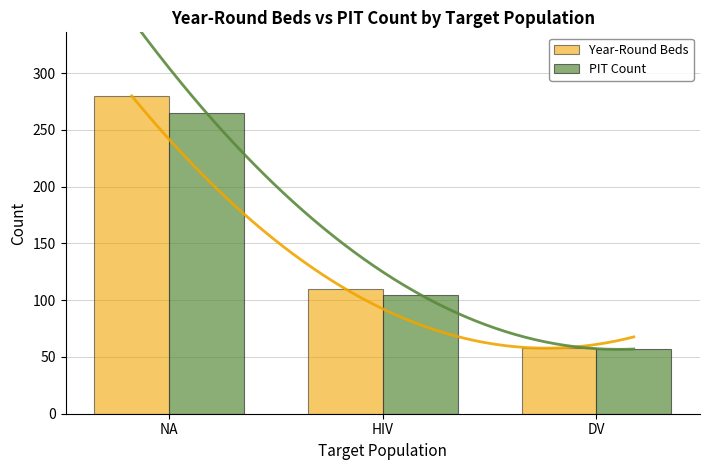

Is the value of PIT Count at NA greater than the value of Year-Round Beds at NA?

No